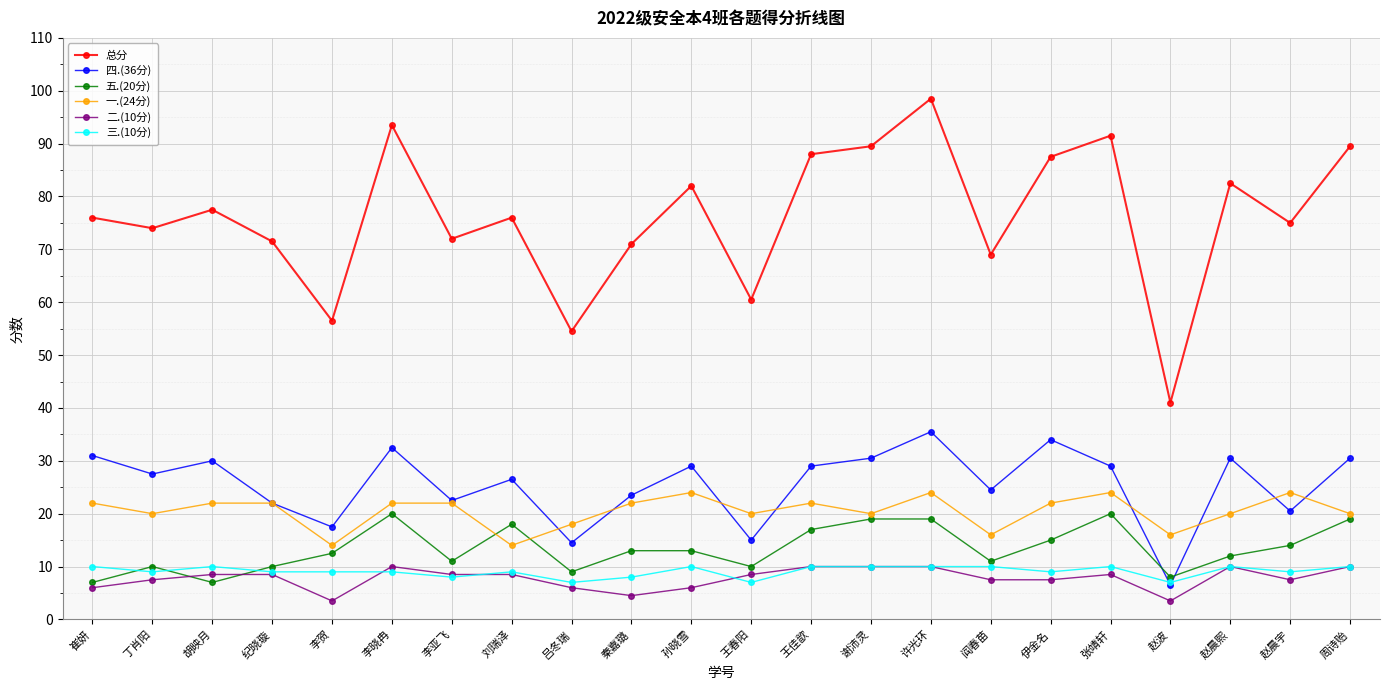

What is the total value across all series at 张靖轩?

183.0